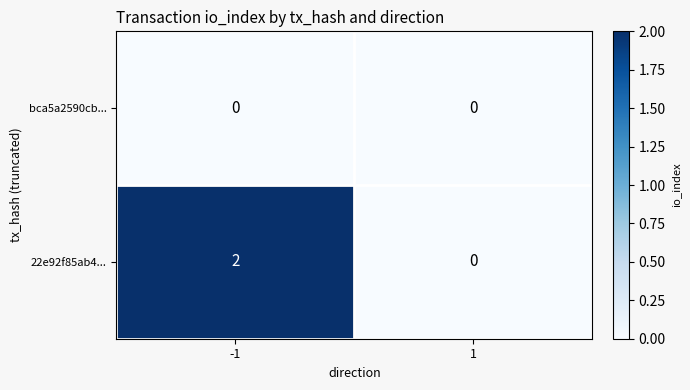

List the series in order of their overall mean, lowest first.

bca5a2590cb..., 22e92f85ab4...